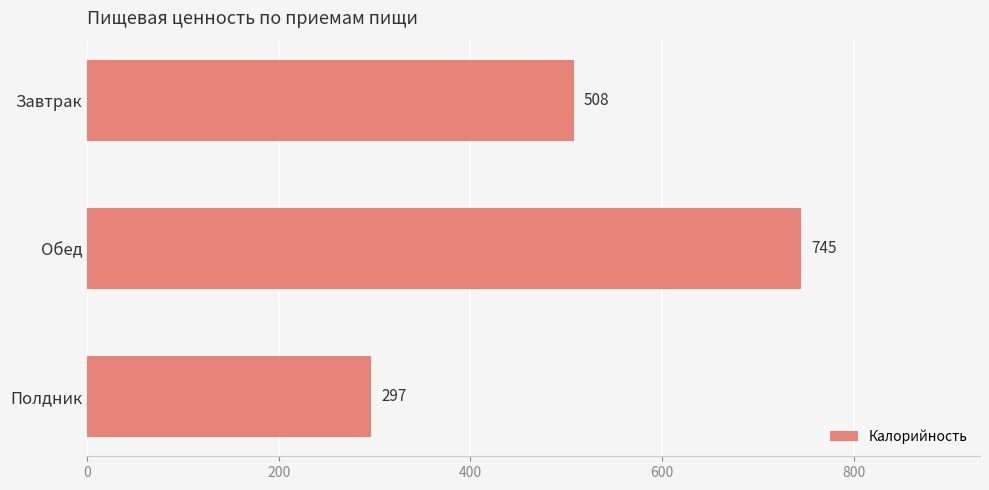

Rank the categories by value from lowest to highest.

Полдник, Завтрак, Обед